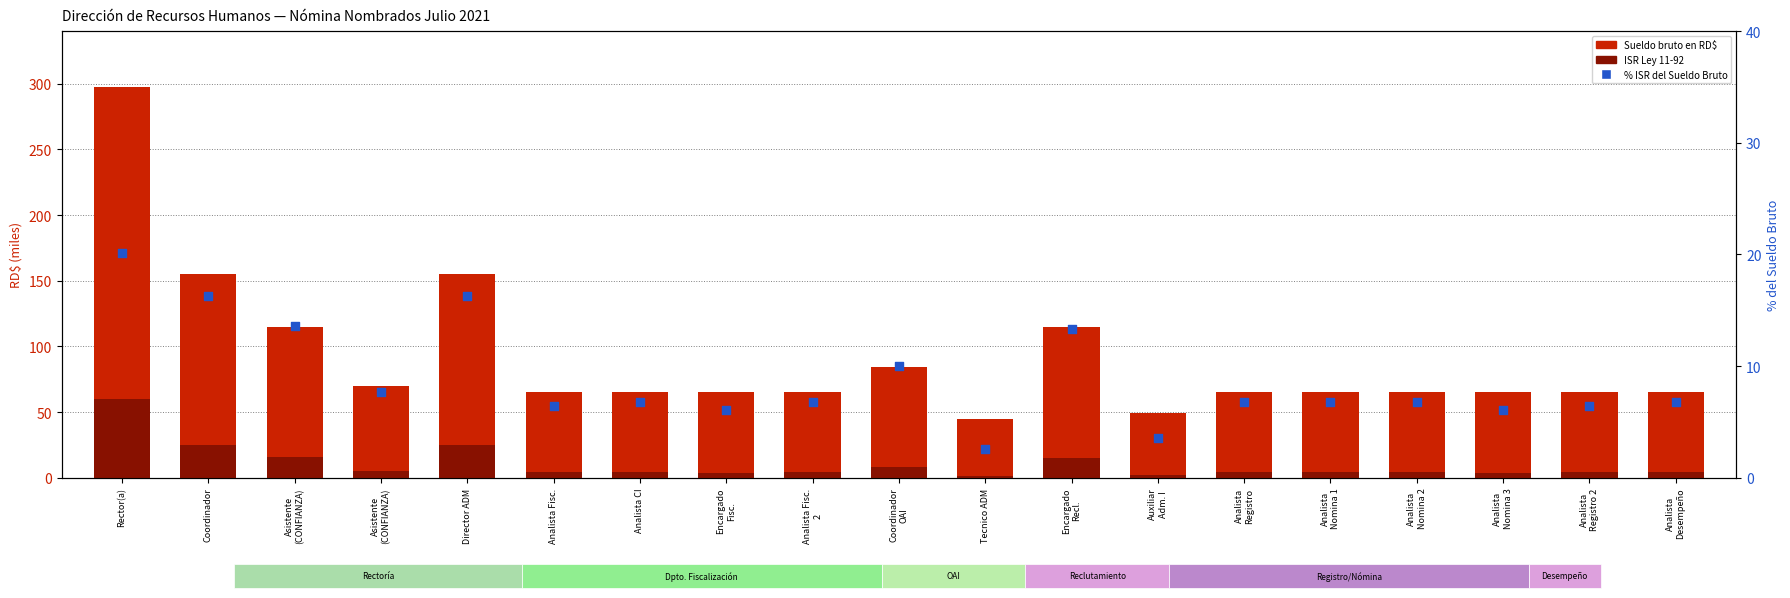

Which series reaches the minimum Y coordinate?

ISR Ley 11-92